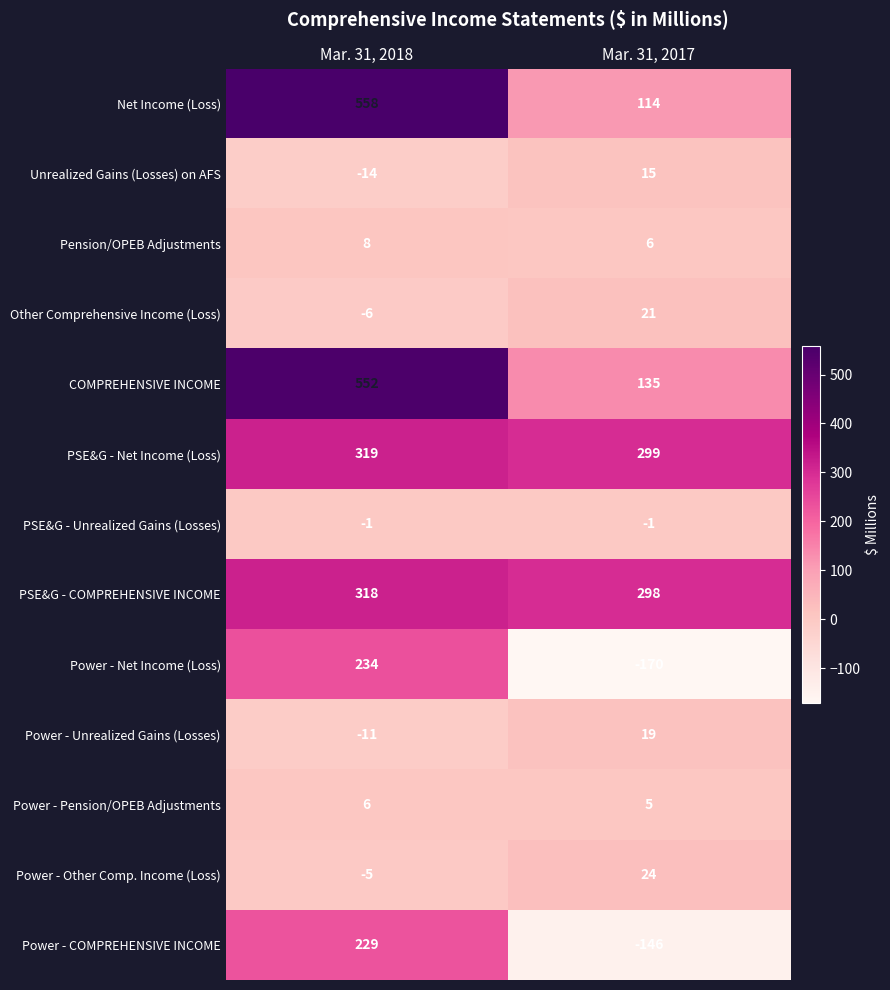

How many data points does each series have?

2